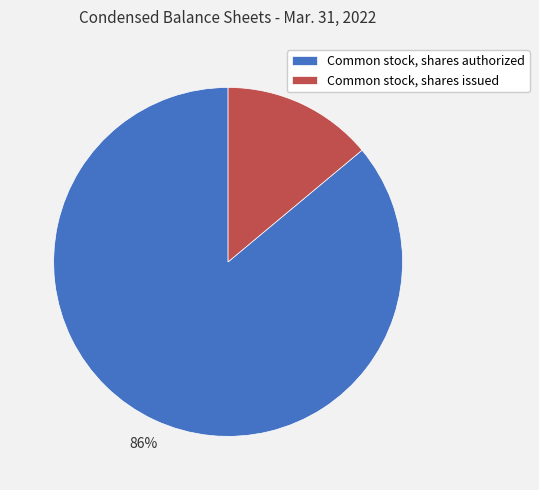

What is the majority slice?

Common stock, shares authorized